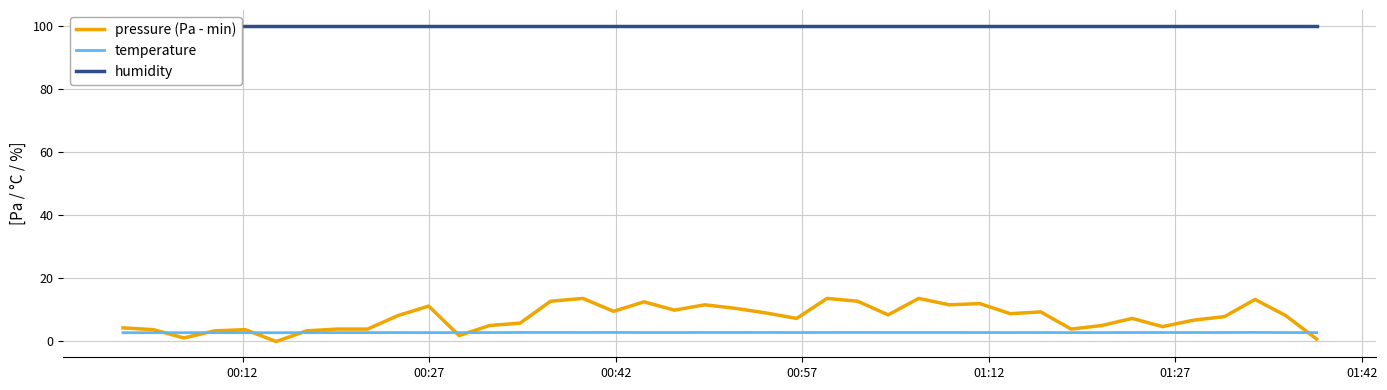

How many intersections are there between temperature and pressure (Pa - min)?

7